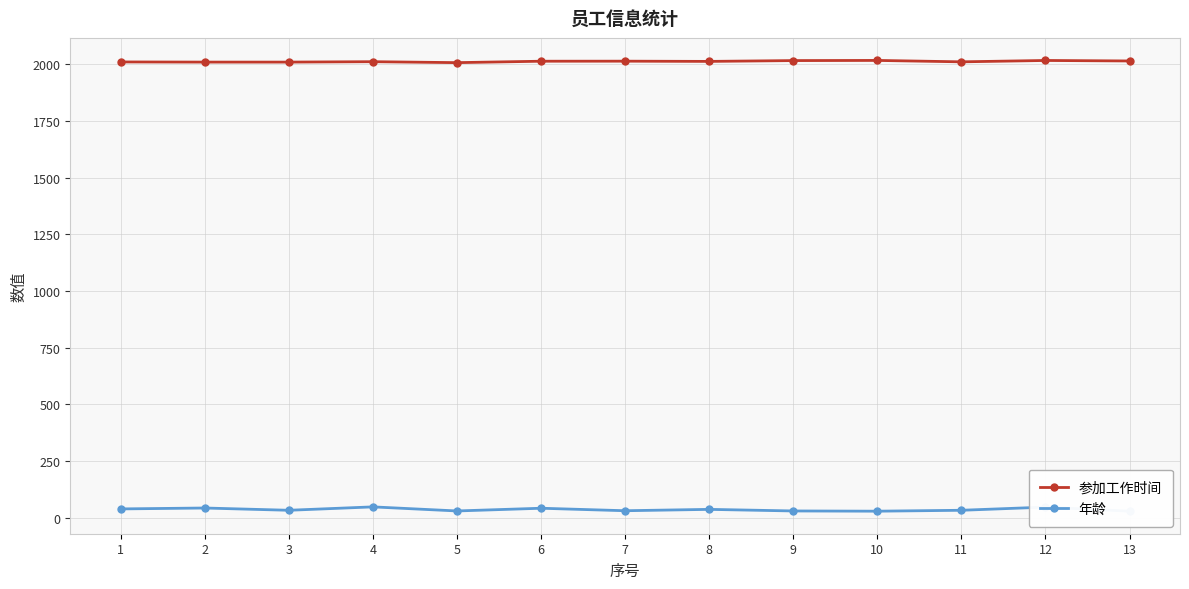

What are all the series names shown in the legend?

参加工作时间, 年龄